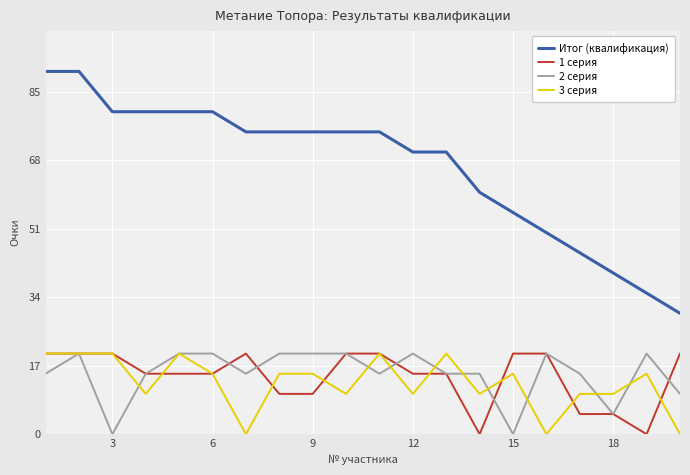

Does the chart have visible grid lines?

Yes